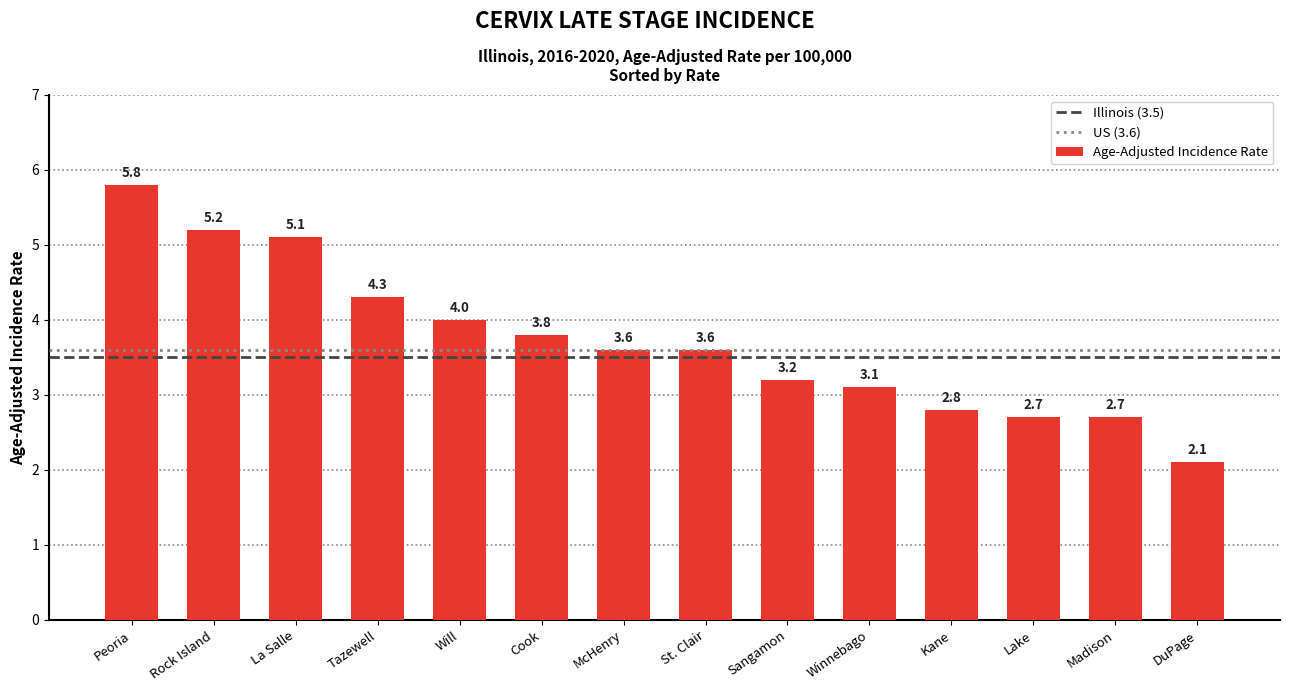

Reading left to right, transcribe all the data shown in this chart.

Peoria=5.8	Rock Island=5.2	La Salle=5.1	Tazewell=4.3	Will=4.0	Cook=3.8	McHenry=3.6	St. Clair=3.6	Sangamon=3.2	Winnebago=3.1	Kane=2.8	Lake=2.7	Madison=2.7	DuPage=2.1